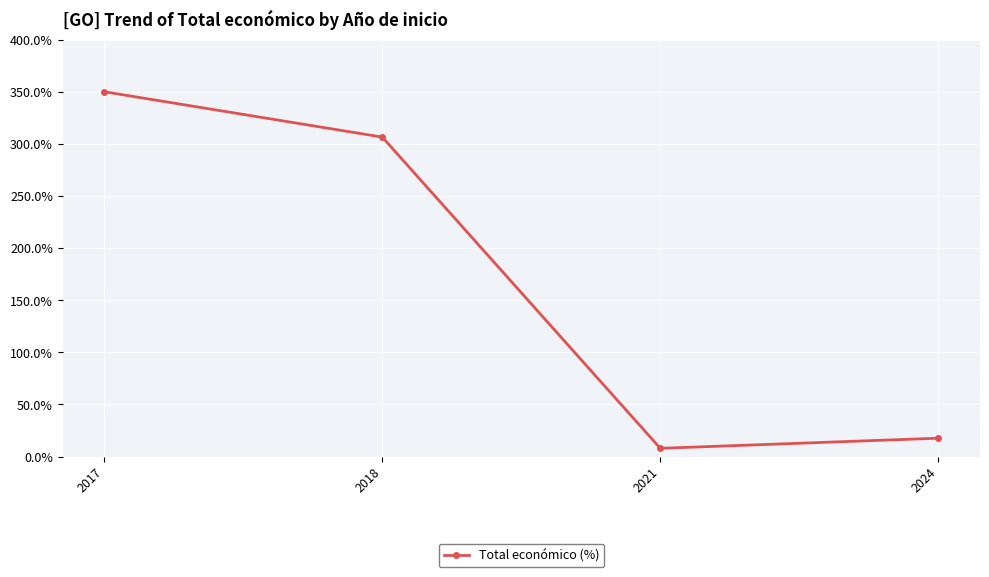

List the labels in order of value, smallest first.

2021, 2024, 2018, 2017